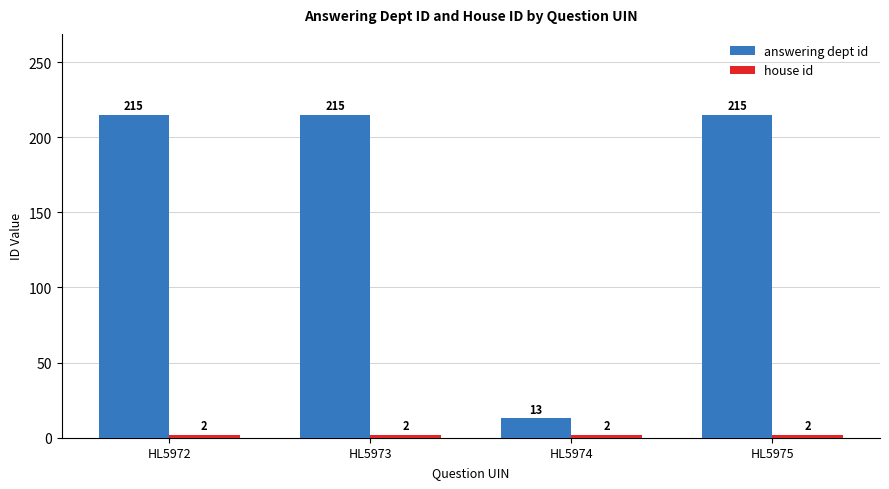

The value of answering dept id at HL5973 is 215. True or false?

True